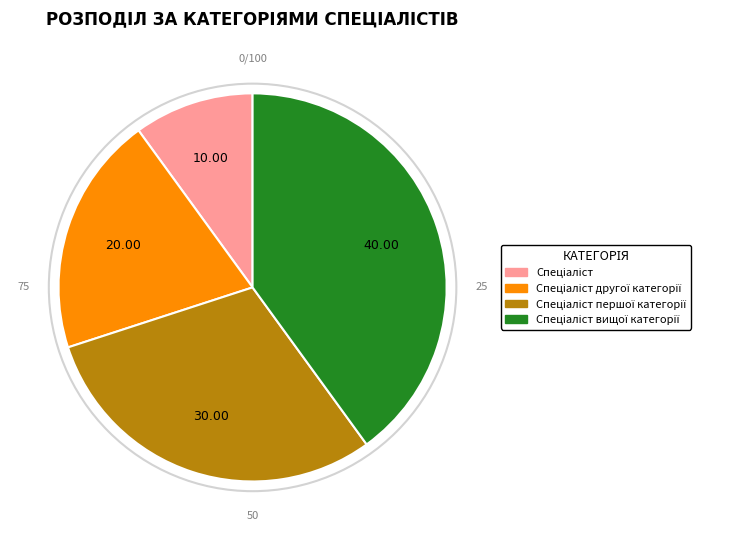

Is there a majority slice in this chart?

No